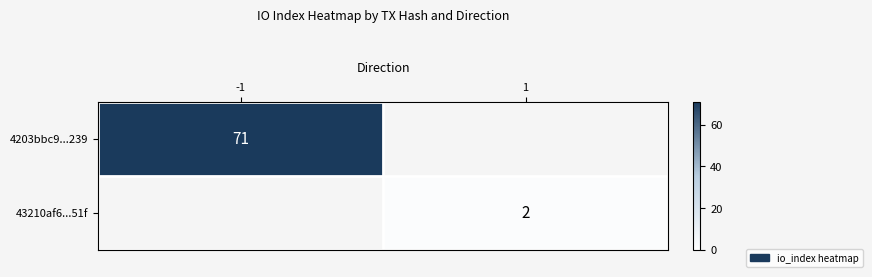

Count the number of data series in this chart.

2